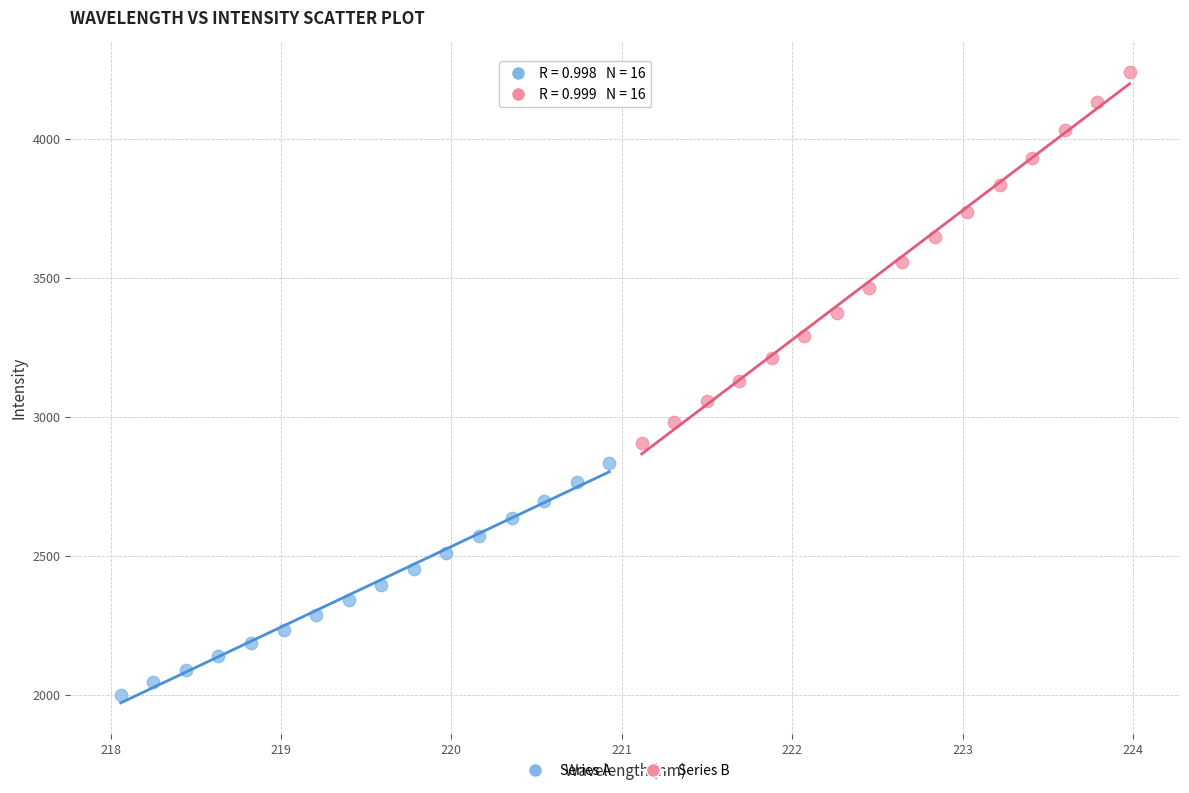

Which series has the largest Y range (max minus min)?

Series B